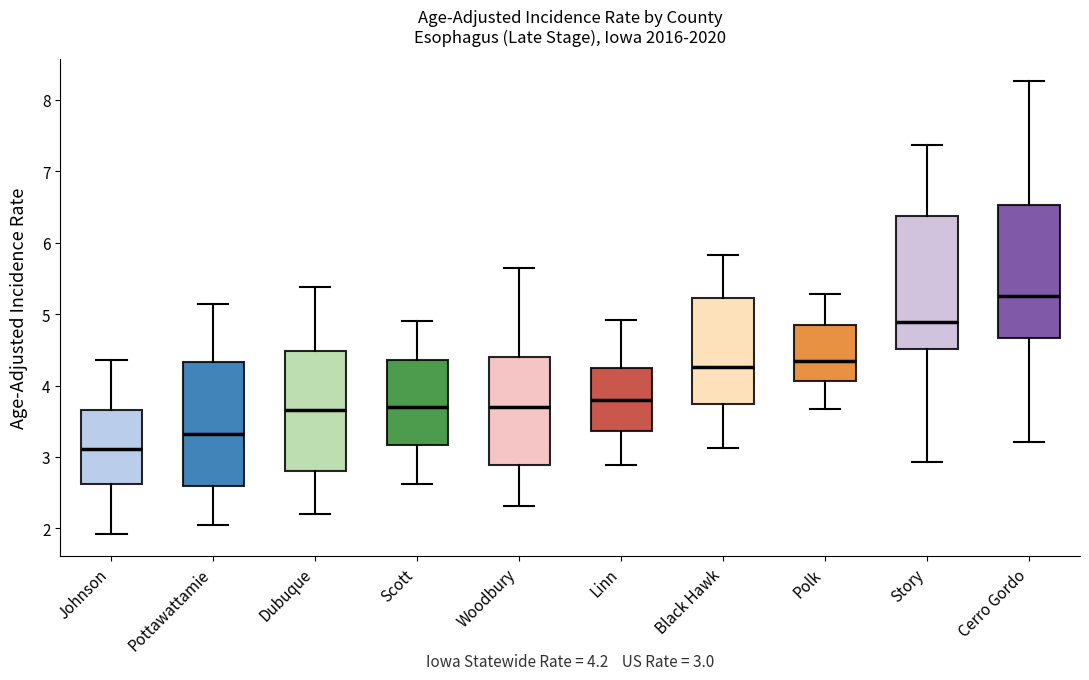

Which box has the highest median line?

Cerro Gordo